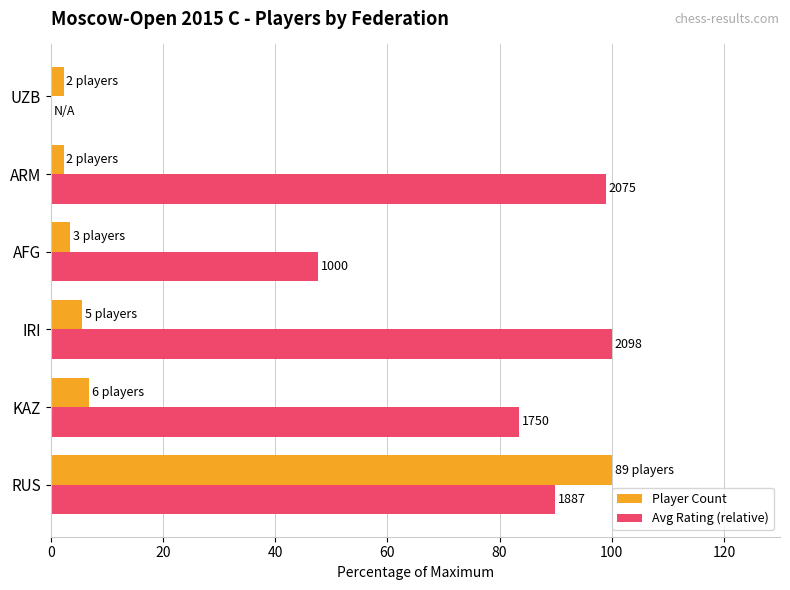

Where is Avg Rating (relative) nearest to the value 50?

AFG